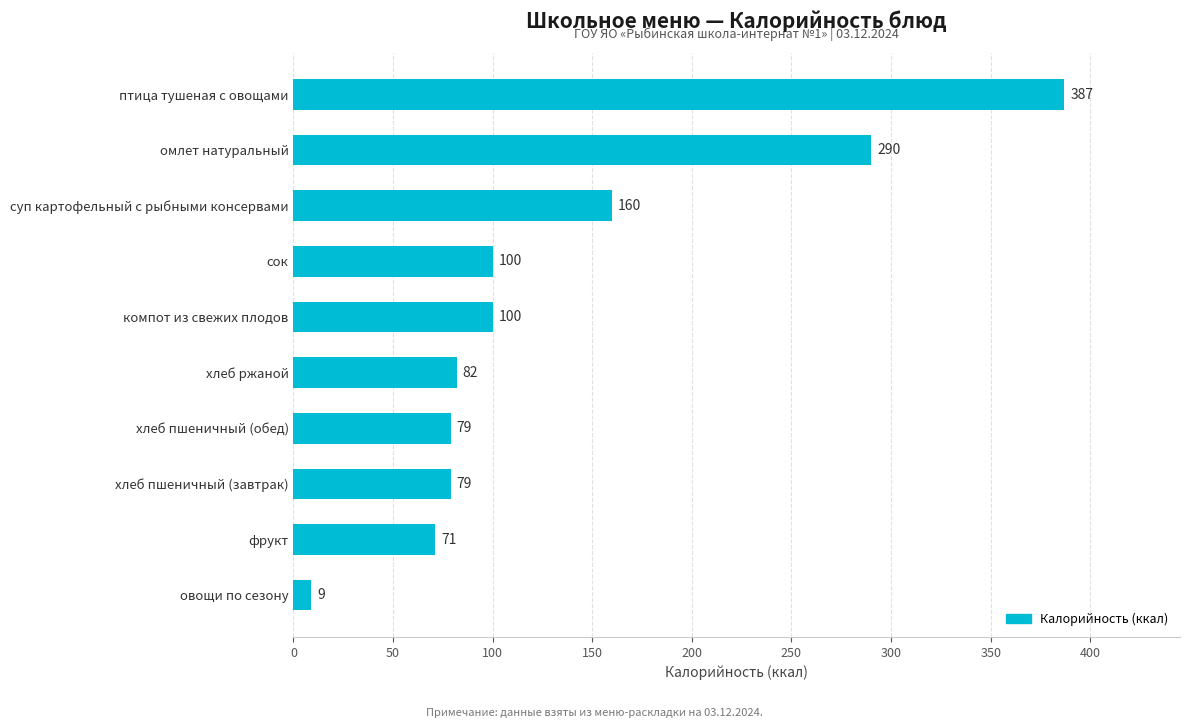

What position from the top is фрукт?

9